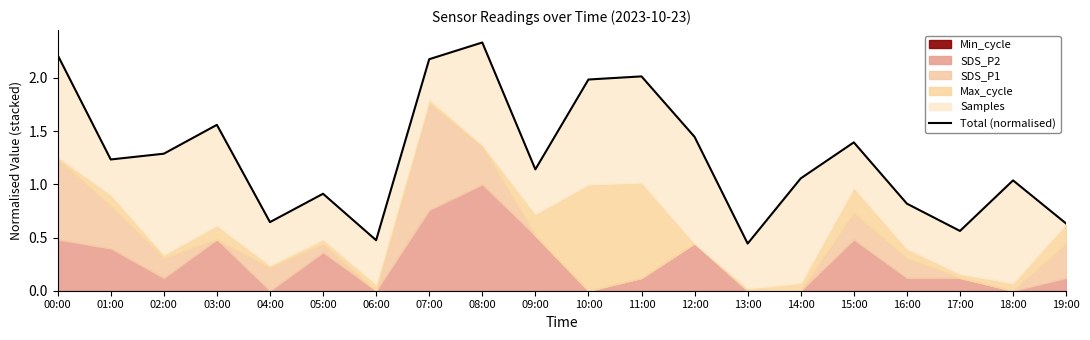

Does the chart have visible grid lines?

No